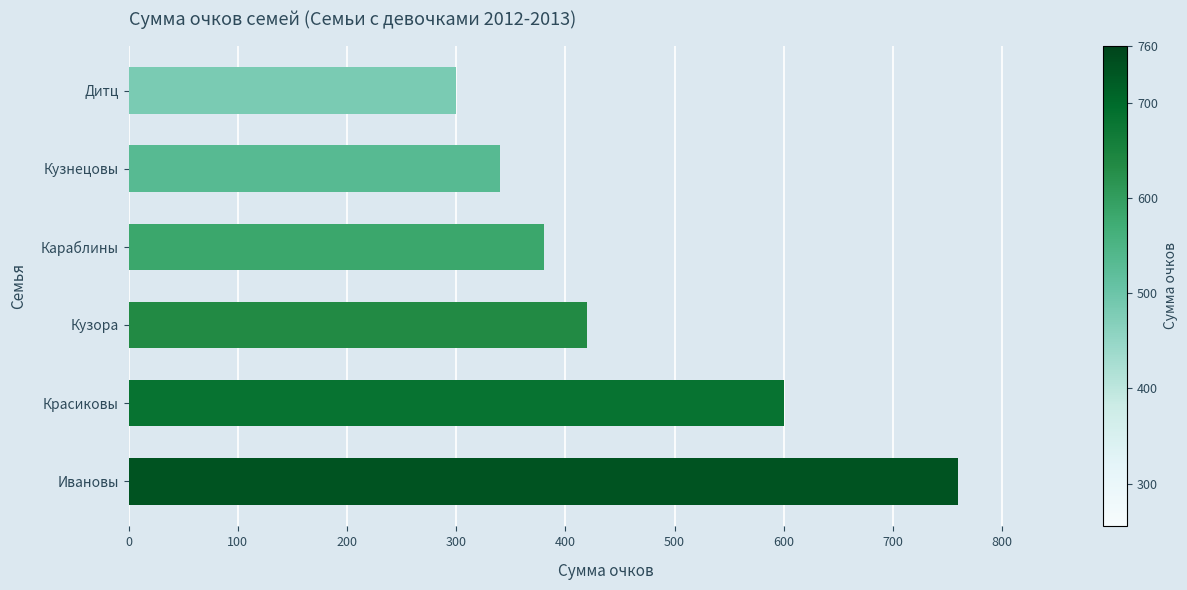

Rank the categories by value from highest to lowest.

Ивановы, Красиковы, Кузора, Караблины, Кузнецовы, Дитц